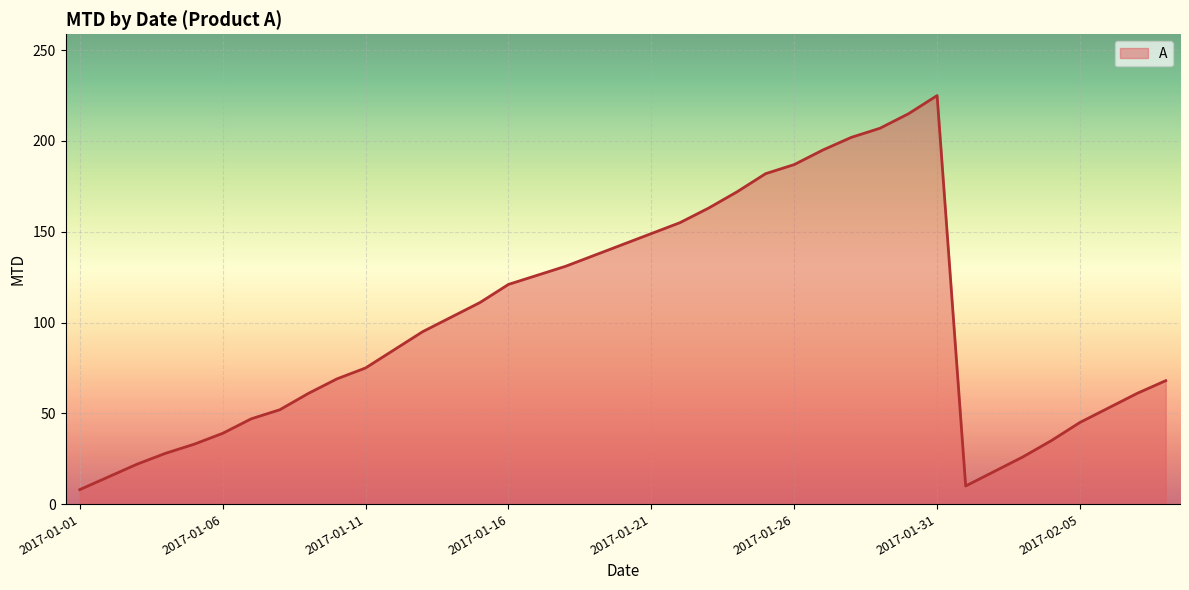

What is the smallest value displayed?

8